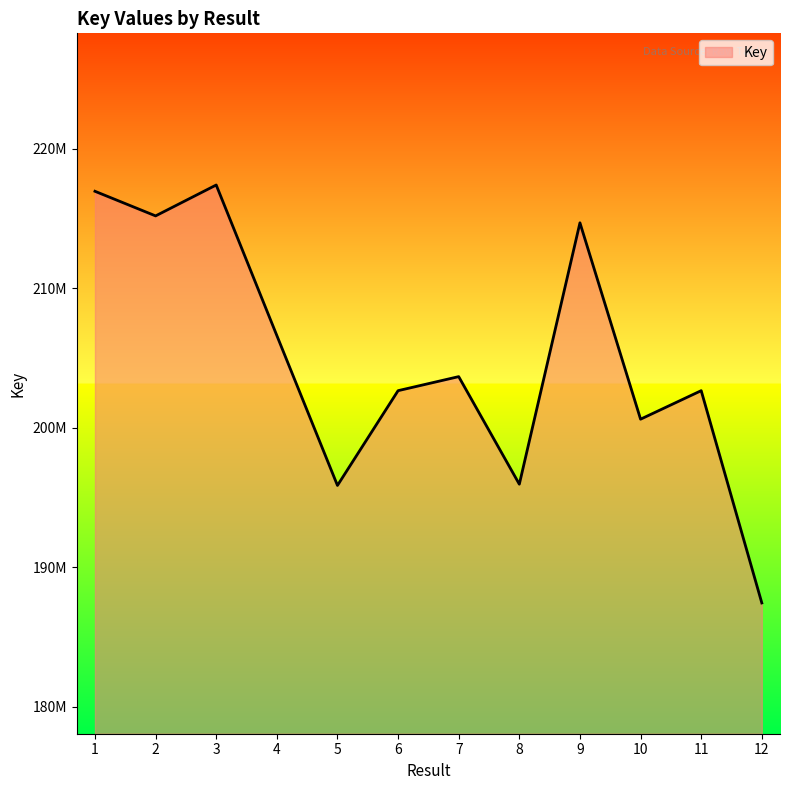

What is the difference between the maximum and second lowest values?

21531891